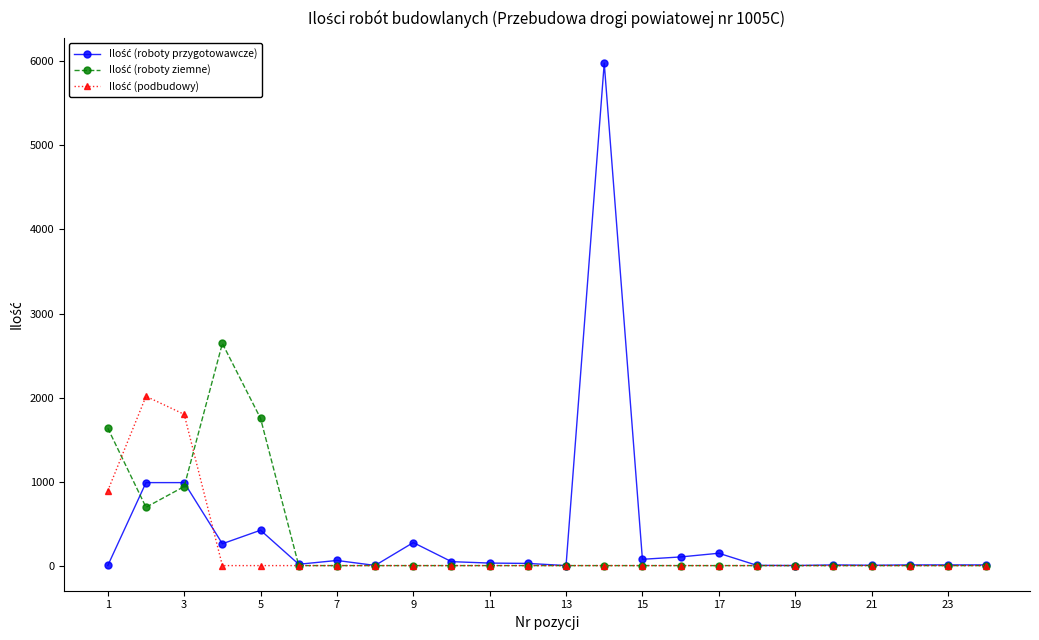

What is the greatest value displayed?

5980.0